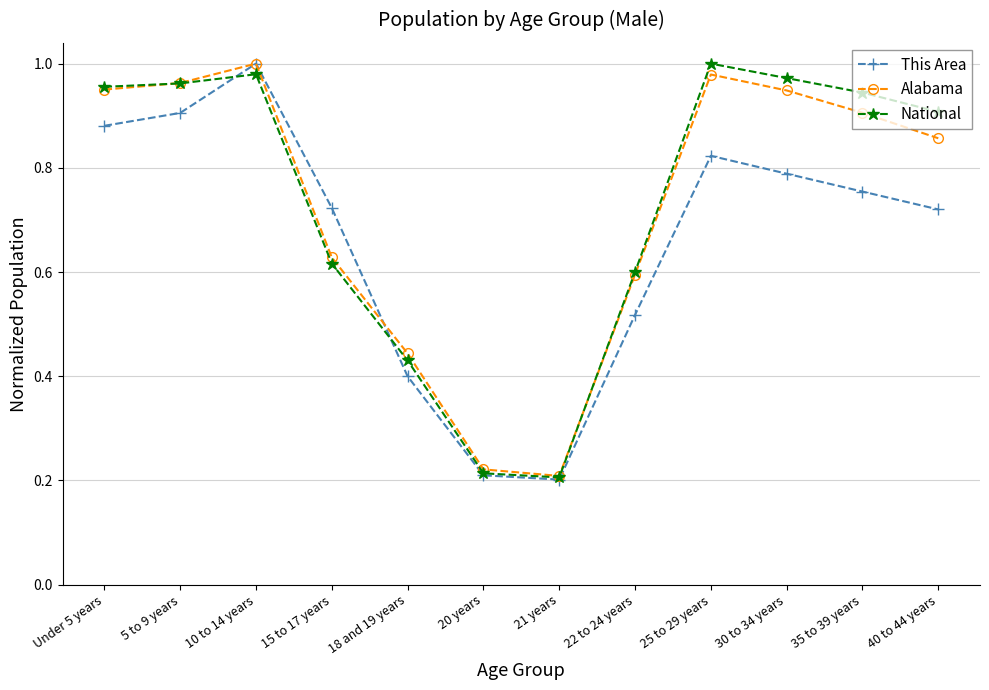

True or false: This Area has more than 2 interior local peaks.

False